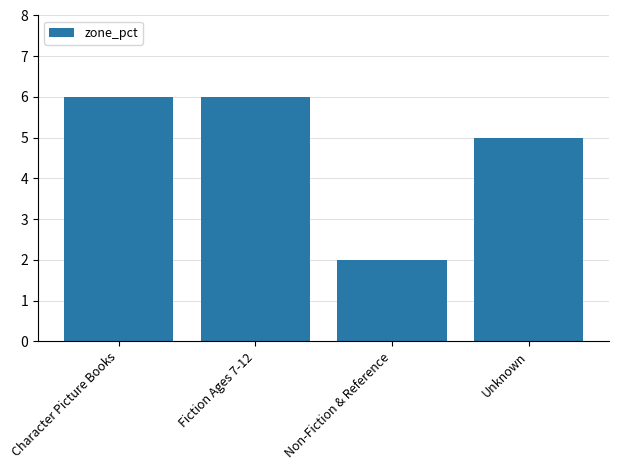

What is the value of the 2nd bar from the left?

6